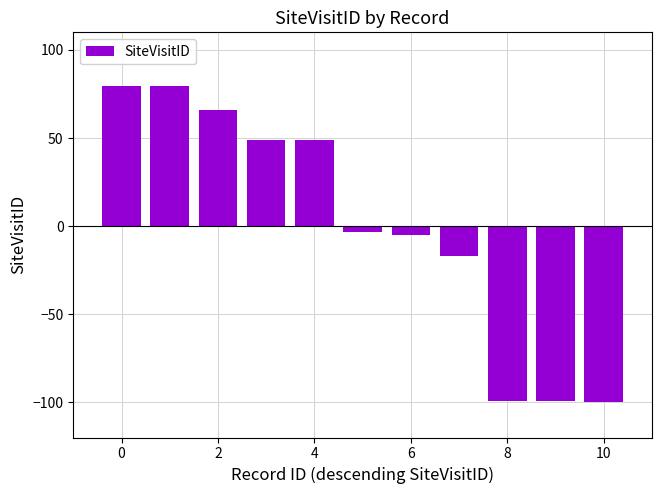

What is the value of the 1st bar from the left?

79.8